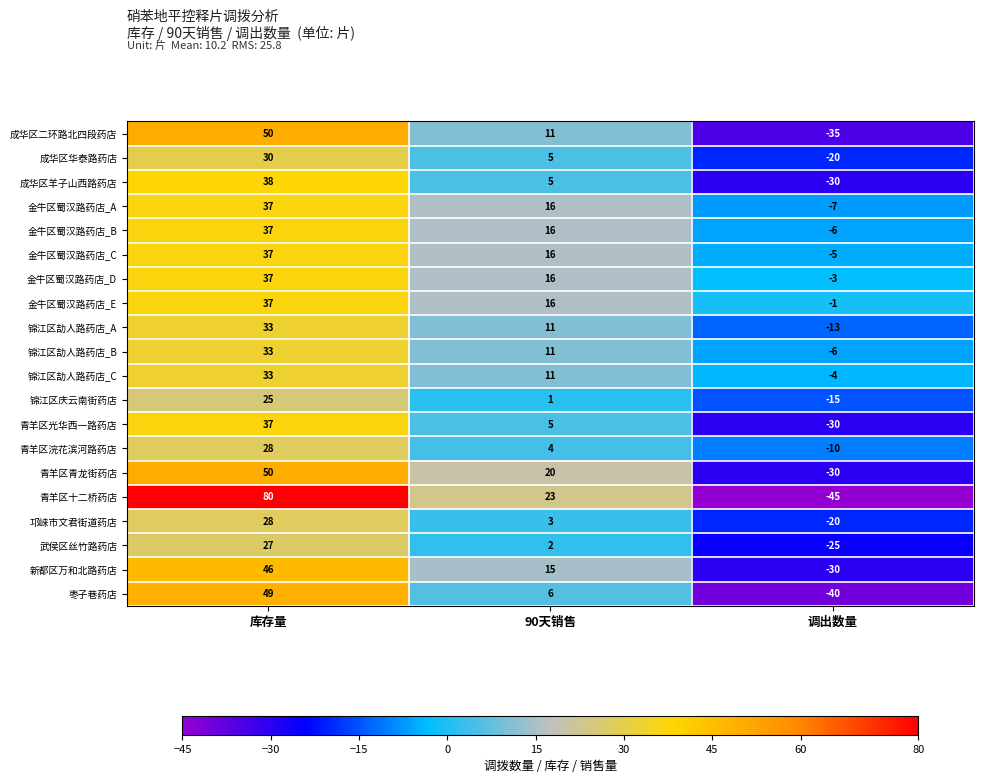

What is the sum of the 金牛区蜀汉路药店_A values at 90天销售 and 调出数量?

9